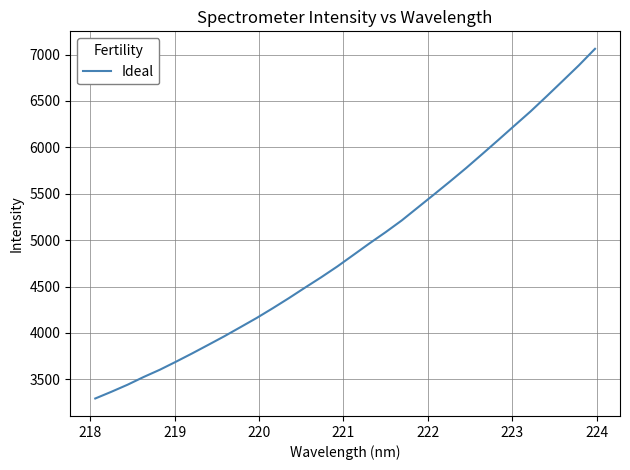

What is the minimum value shown in the chart?

3294.5